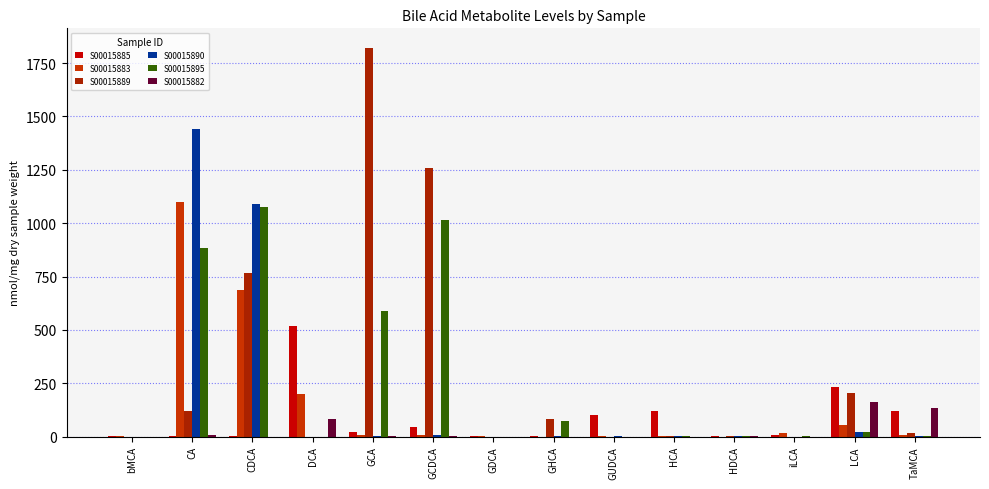

Which category has the highest value across all series?

GCA